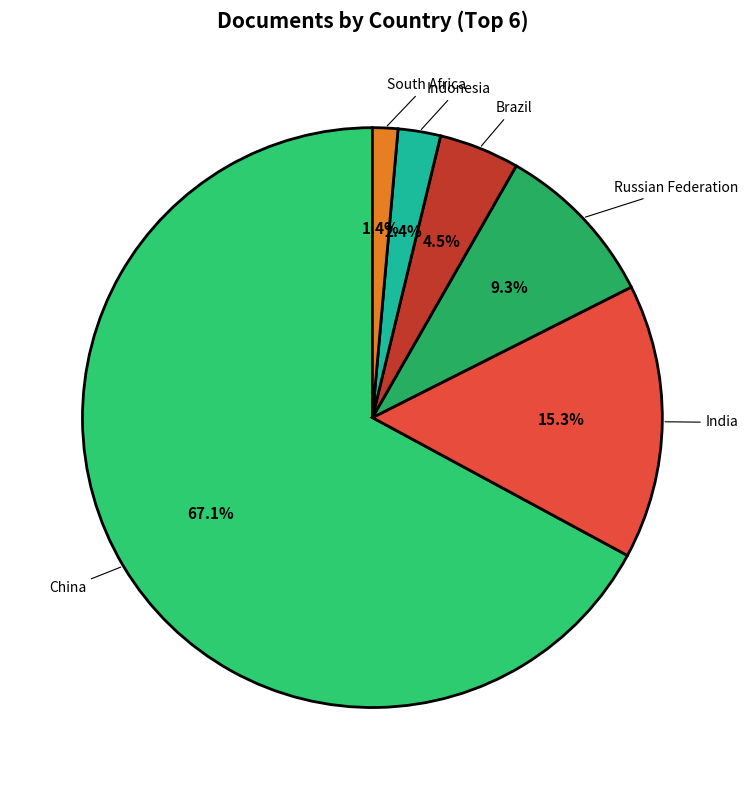

Approximately how many times larger is the value at Russian Federation compared to Indonesia?

3.9